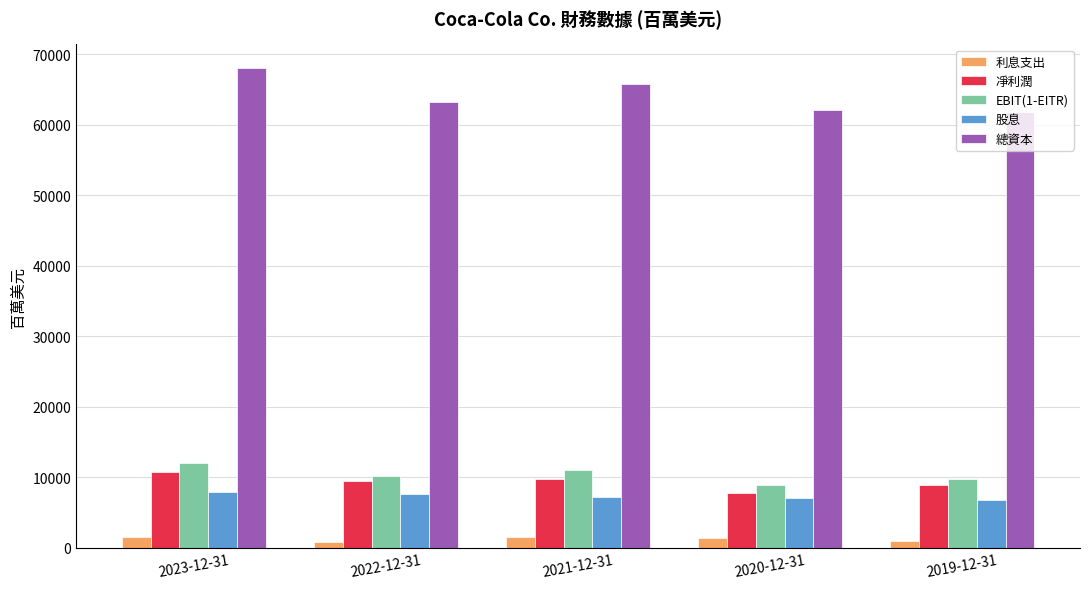

What is the value of the EBIT(1-EITR) bar at the 5th from the left?

9708